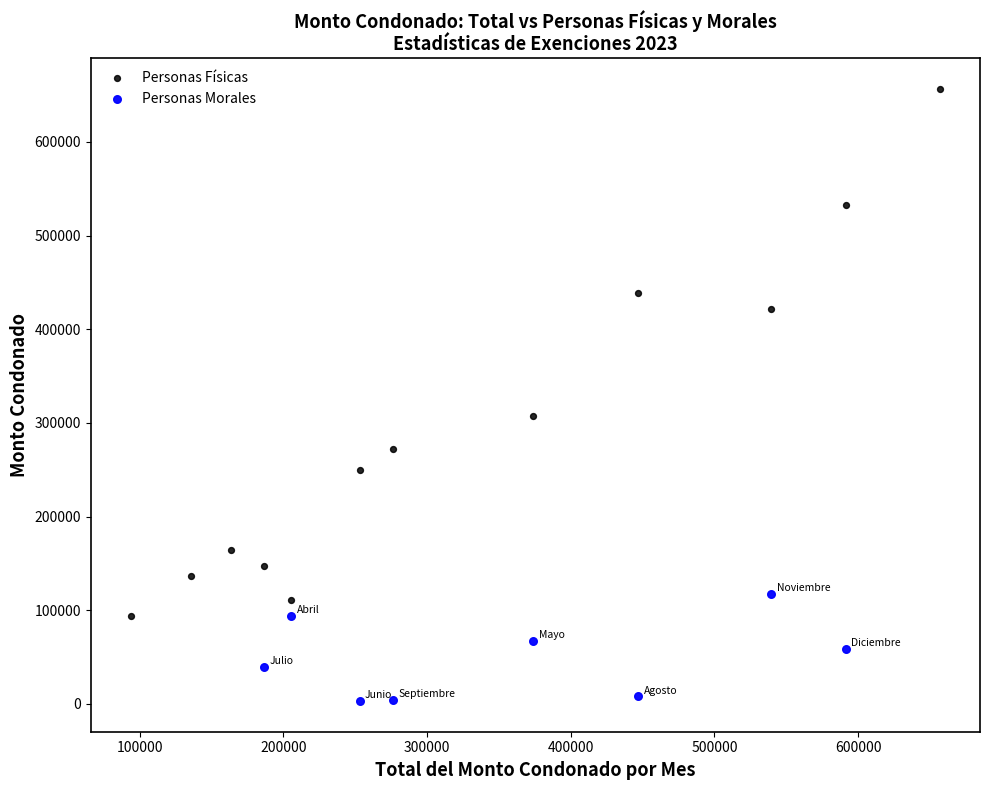

Which series contains the lowest Y value?

Personas Morales